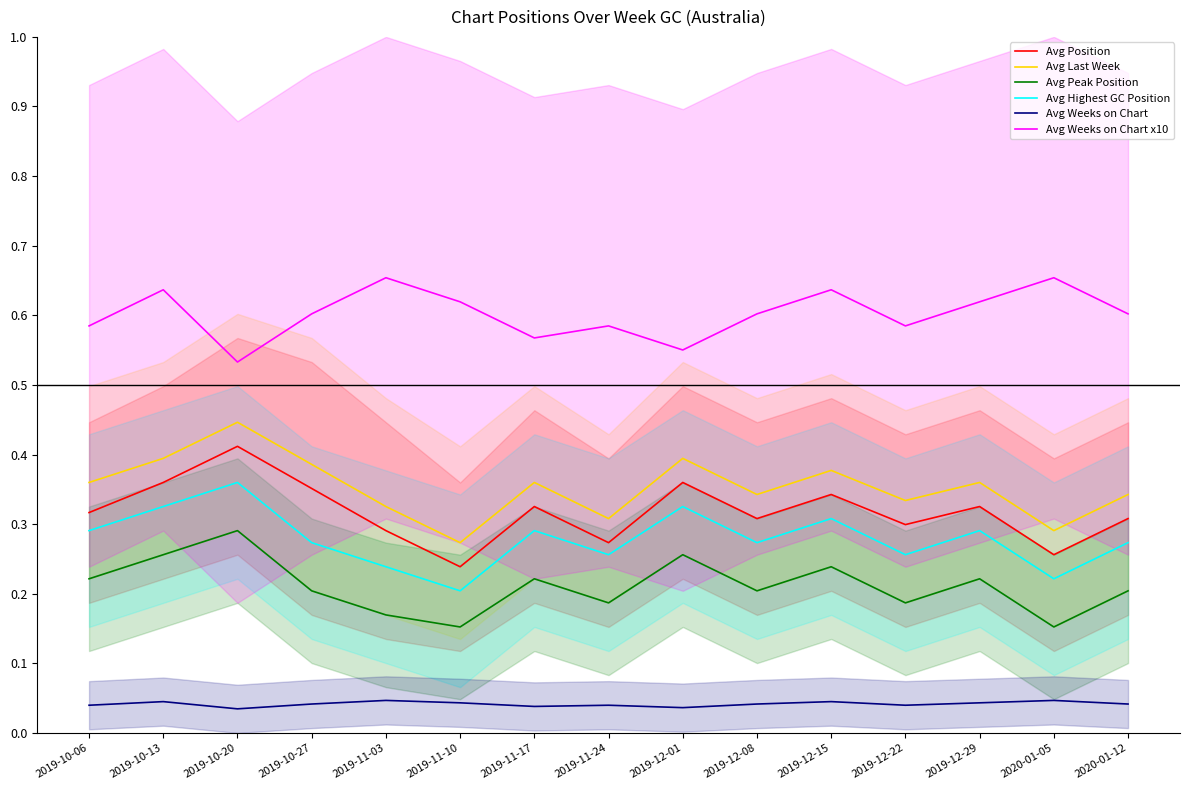

Where is the first local minimum for Avg Weeks on Chart x10?

2019-10-20